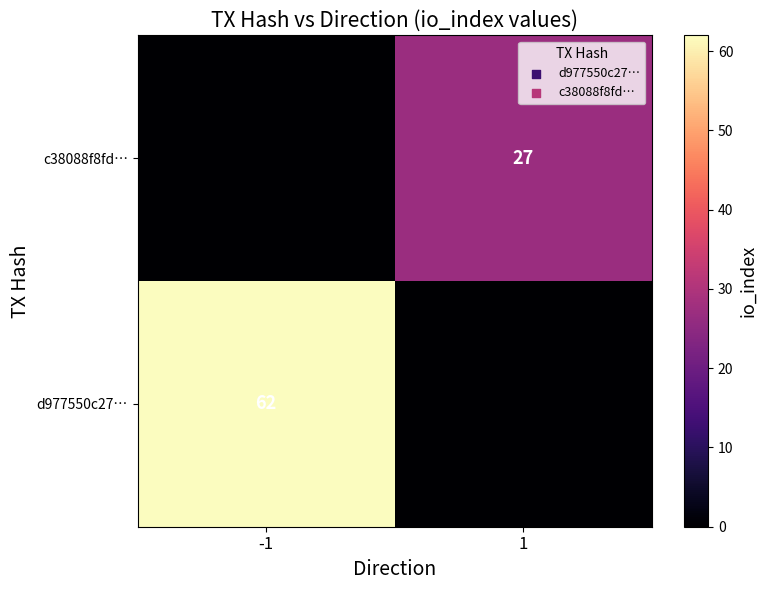

The c38088f8fd… series shows 40 at 1. True or false?

False